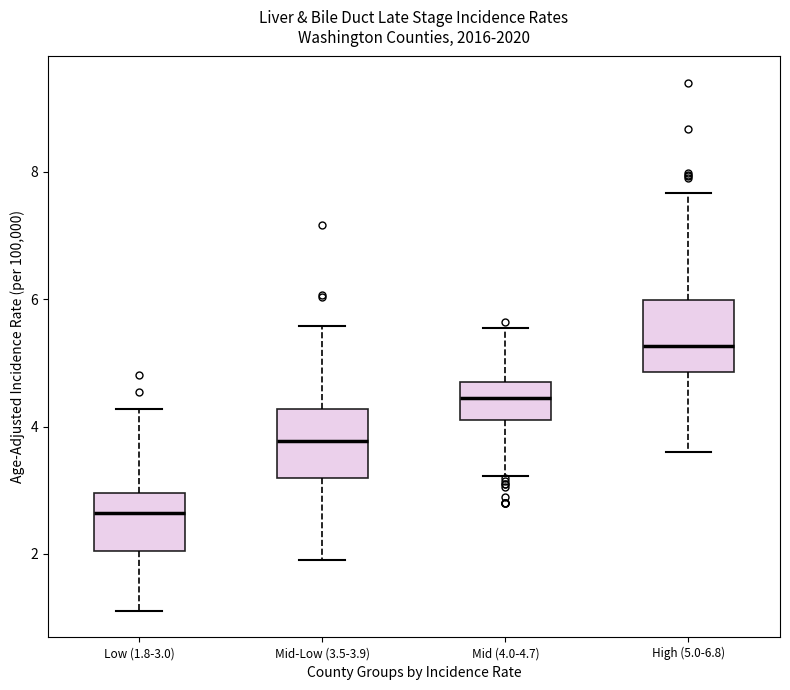

Reading left to right, read every box against the y-axis: the position of its median line, the range the box covers, and the ends of its whiskers. The values are not printed on the chart, so give them approximately, as read against the axis.

Low (1.8-3.0): median 2.6, box 2.0 to 3.0, whiskers 1.2 to 4.2
Mid-Low (3.5-3.9): median 3.8, box 3.2 to 4.2, whiskers 2.0 to 5.6
Mid (4.0-4.7): median 4.4, box 4.0 to 4.6, whiskers 3.2 to 5.6
High (5.0-6.8): median 5.2, box 4.8 to 6.0, whiskers 3.6 to 7.6